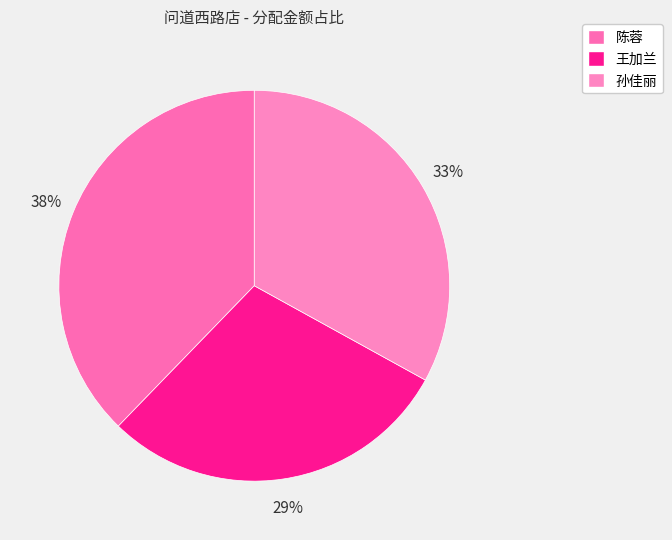

To the nearest percent, what percentage of the pie is 王加兰?

29%